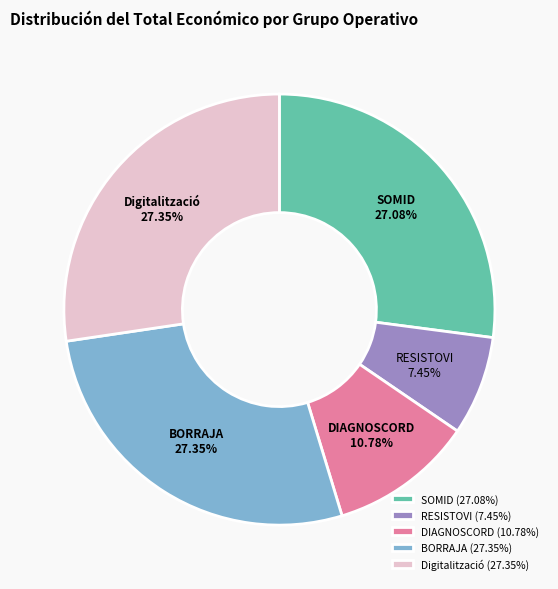

Is there a majority slice in this chart?

No